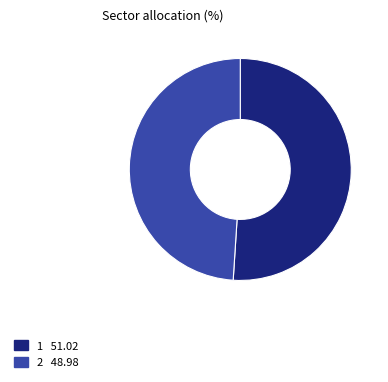

Does any single category account for the majority?

Yes